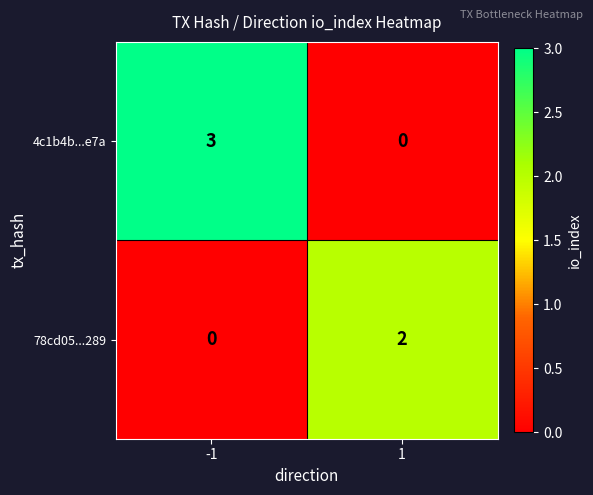

List the series in order of their peak value, lowest first.

78cd05...289, 4c1b4b...e7a